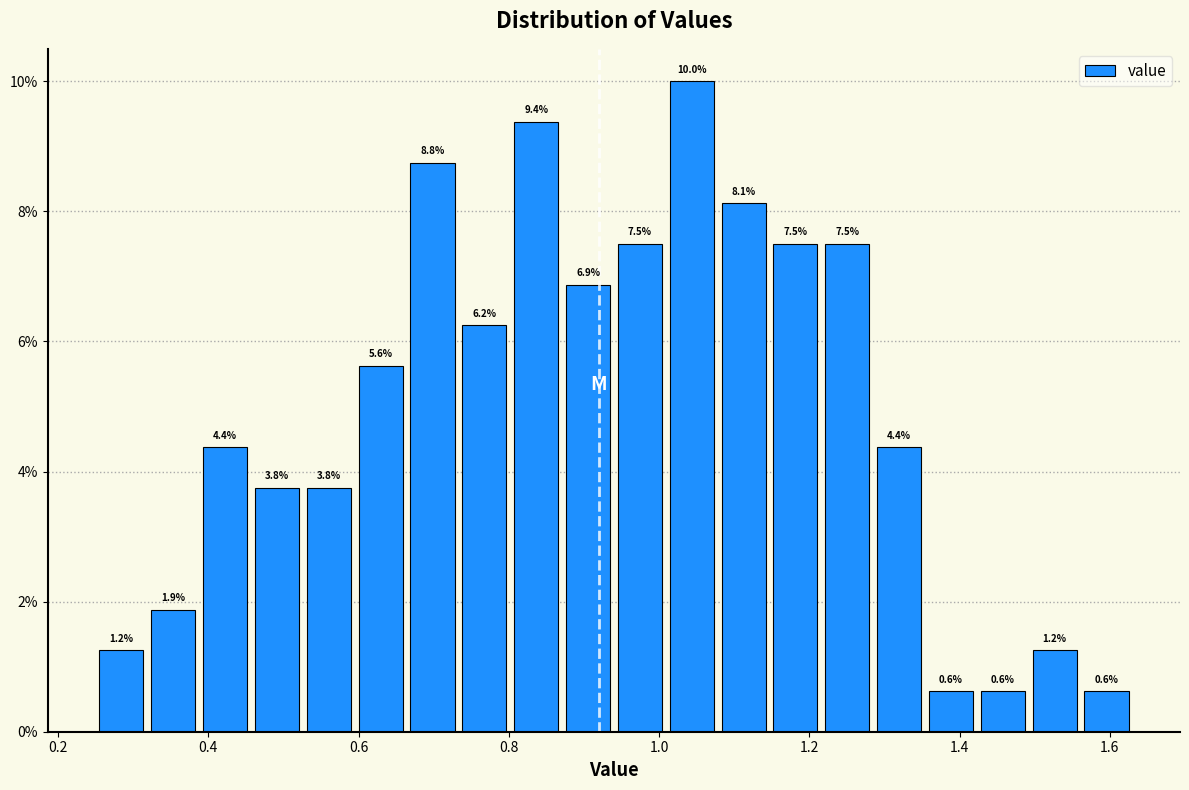

Around what value on the x-axis is the tallest bar? Give the approximate position of its centre, as read against the axis.

1.04